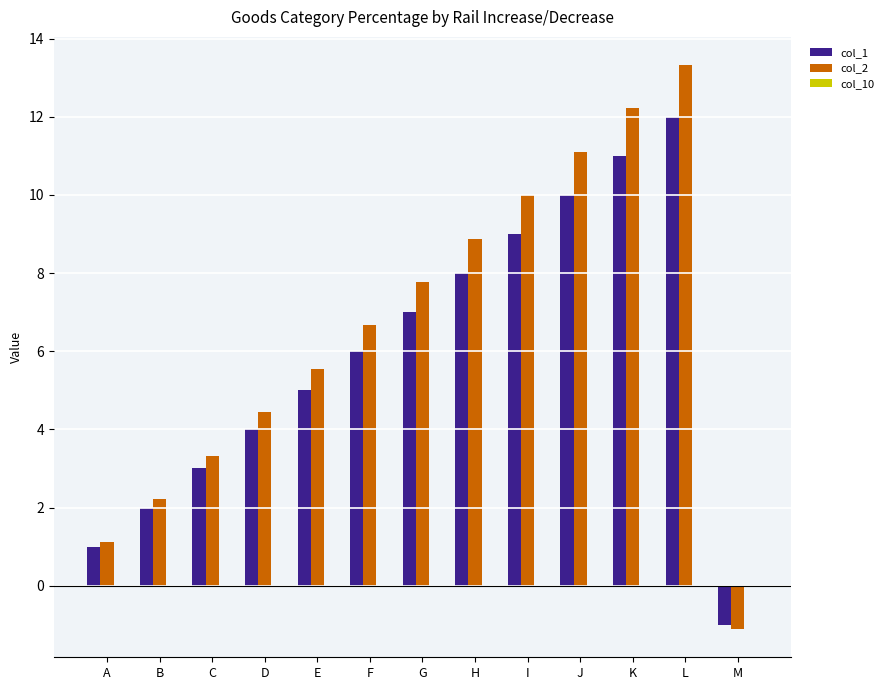

Does the chart contain any negative values?

Yes